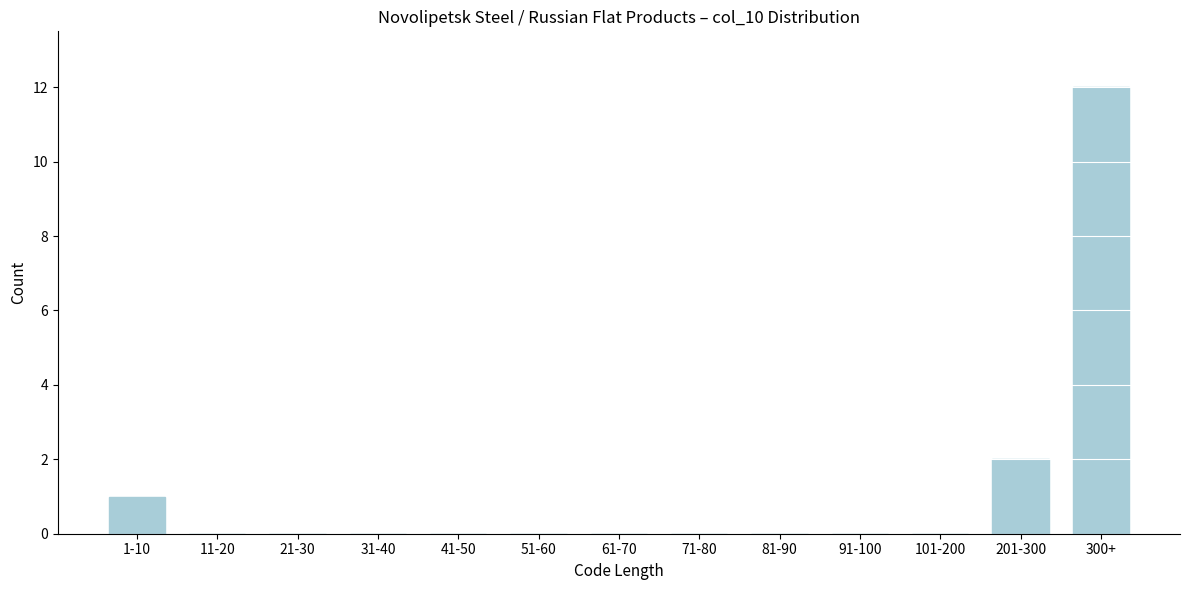

Reading left to right, extract all data points from this chart.

1-10=1	11-20=0	21-30=0	31-40=0	41-50=0	51-60=0	61-70=0	71-80=0	81-90=0	91-100=0	101-200=0	201-300=2	300+=12